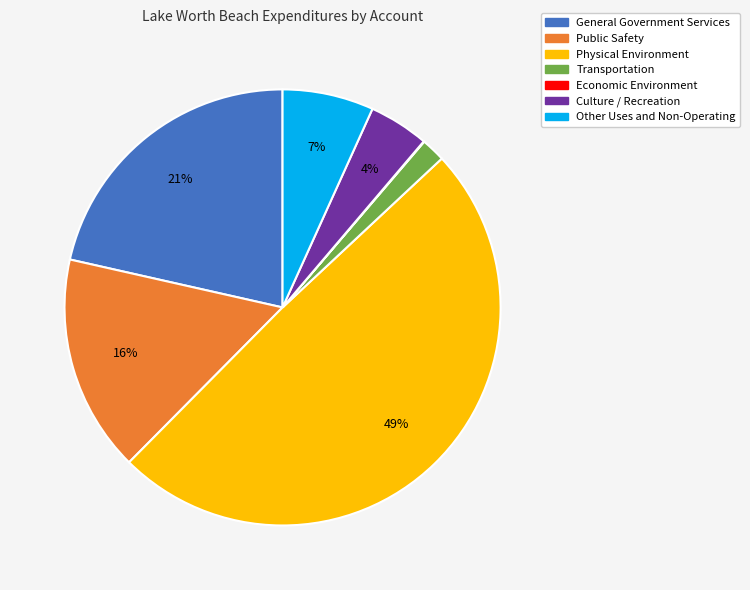

True or false: Physical Environment accounts for 49% of the total.

True